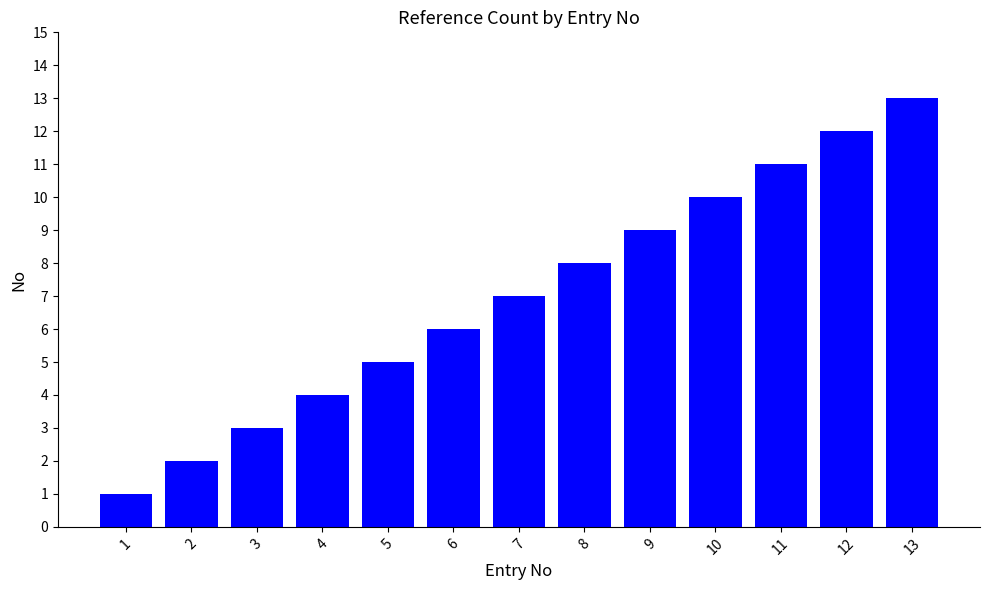

What is the greatest value displayed?

13